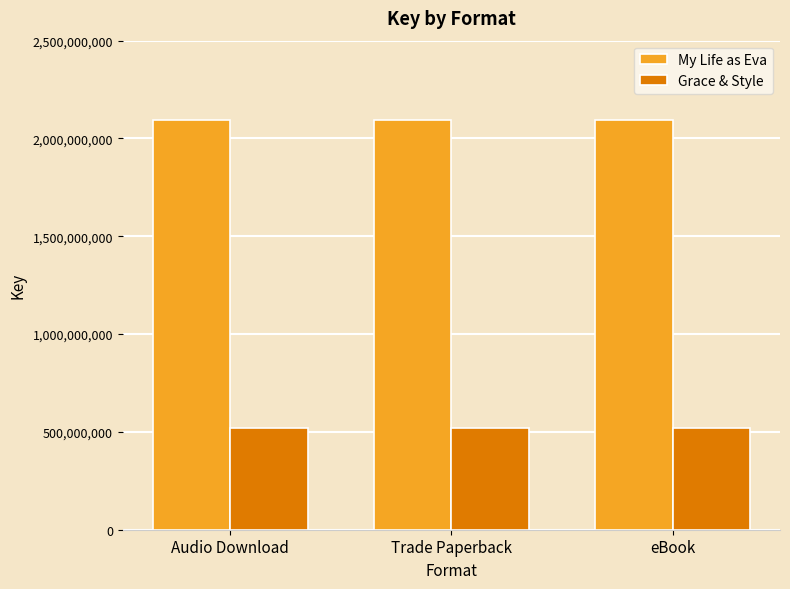

What is the lowest value of the Grace & Style series?

522075908